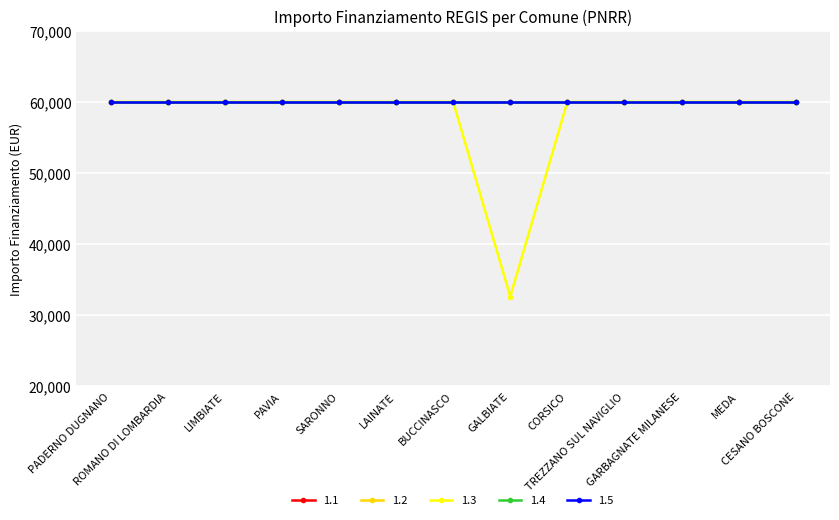

Rank the categories by 1.3 value from highest to lowest.

PADERNO DUGNANO, ROMANO DI LOMBARDIA, LIMBIATE, PAVIA, SARONNO, LAINATE, BUCCINASCO, CORSICO, TREZZANO SUL NAVIGLIO, GARBAGNATE MILANESE, MEDA, CESANO BOSCONE, GALBIATE